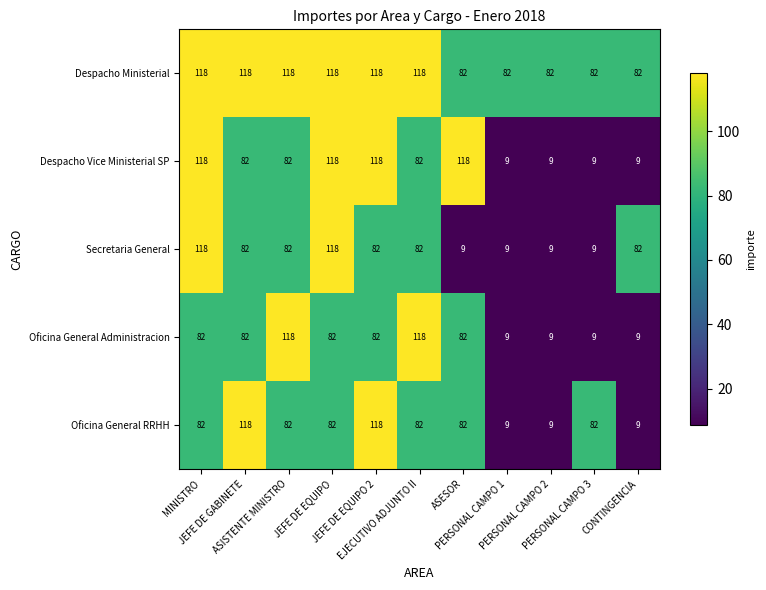

What is the greatest value displayed?

118